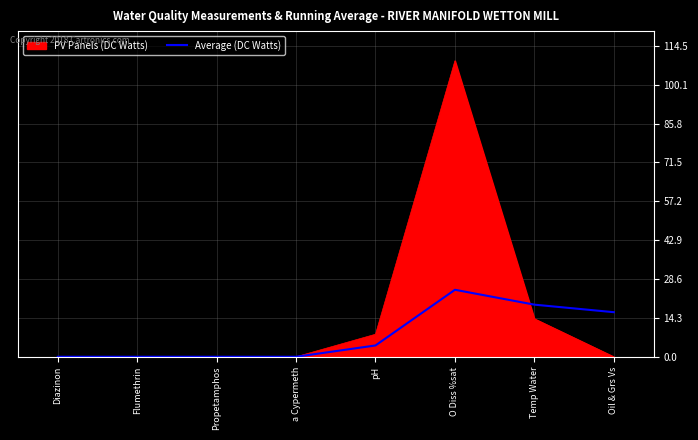

Which series has the widest spread of values?

PV Panels (DC Watts)